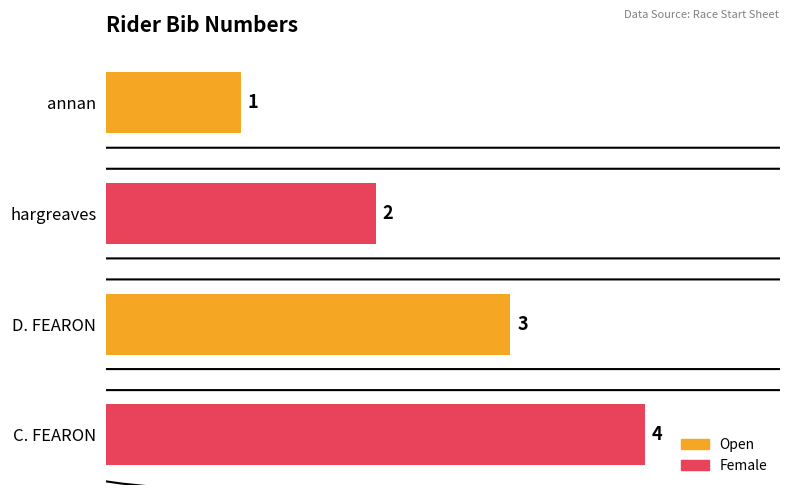

The value at D. FEARON is 5. True or false?

False